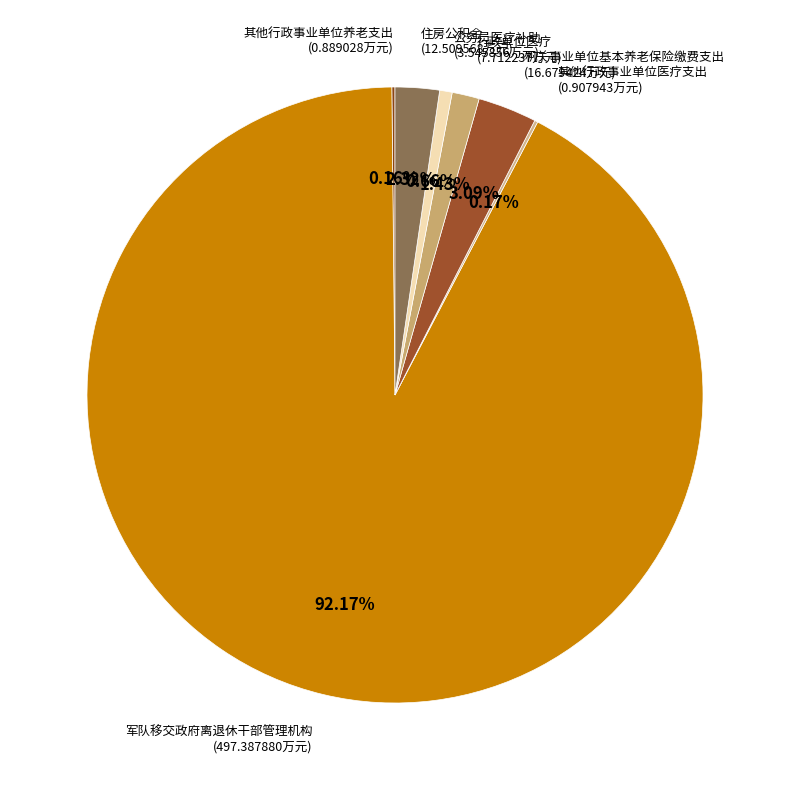

What percentage do 军队移交政府离退休干部管理机构 and 住房公积金 together represent?

94.5%